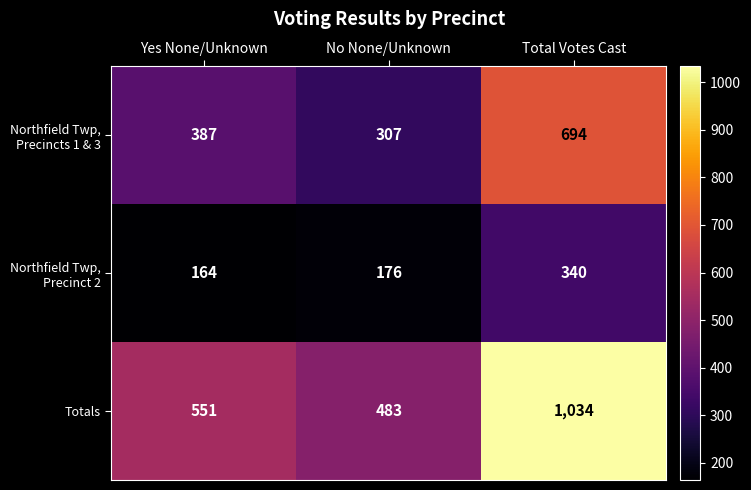

What is the difference between the Totals values at Yes None/Unknown and No None/Unknown?

68